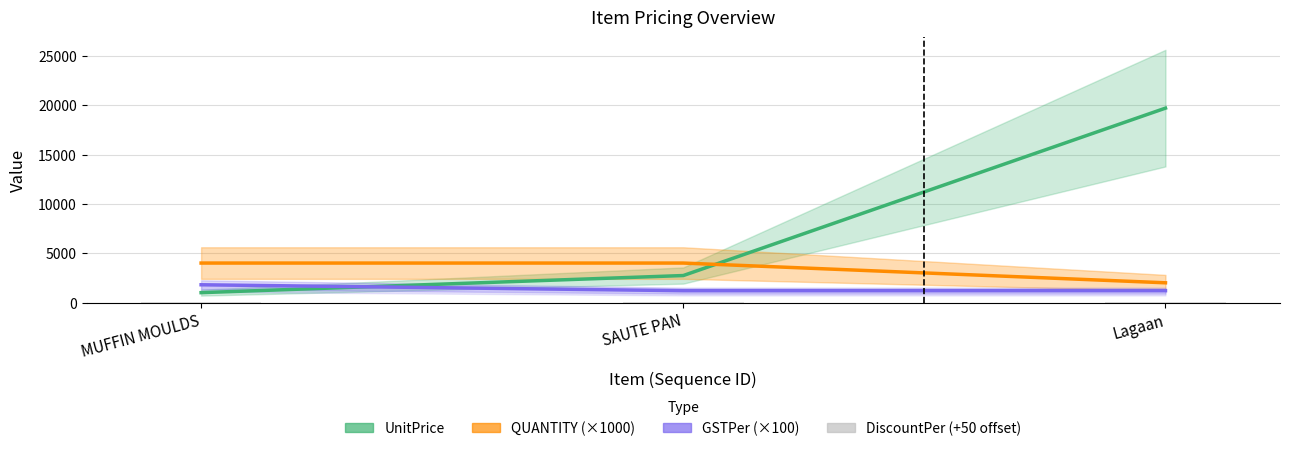

What is the label of the 2nd bar from the right?

SAUTE PAN